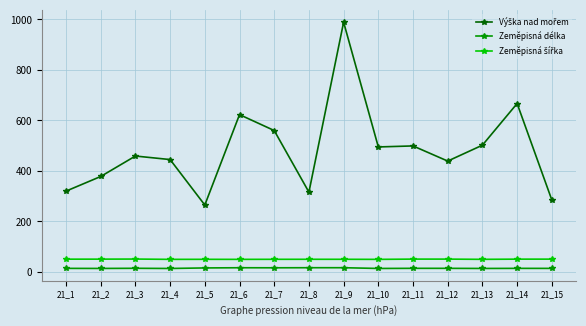

How many lines are shown in the chart?

3